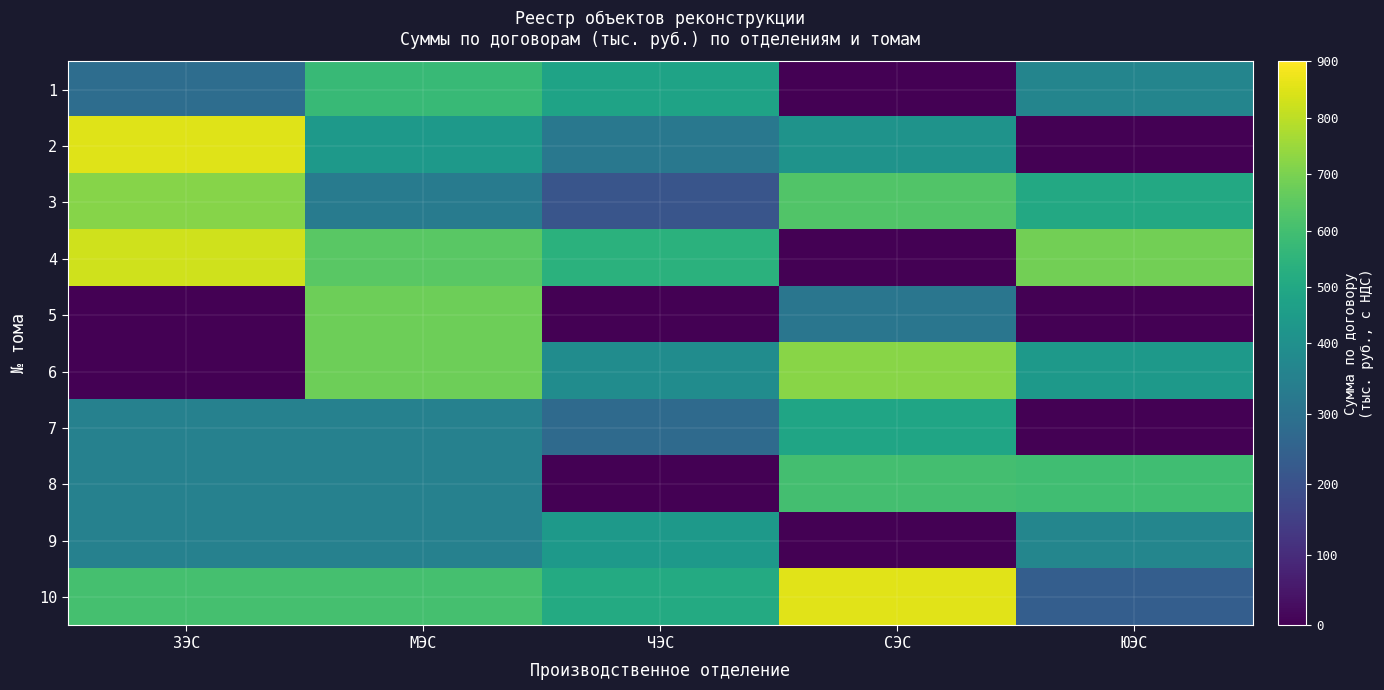

Reading right to left, what are all the values shown in this chart?

1: ЮЭС=364	СЭС=0	ЧЭС=480	МЭС=572	ЗЭС=286
2: ЮЭС=0	СЭС=415	ЧЭС=320	МЭС=441	ЗЭС=852
3: ЮЭС=503	СЭС=628	ЧЭС=210	МЭС=332	ЗЭС=720
4: ЮЭС=688	СЭС=0	ЧЭС=540	МЭС=645	ЗЭС=826
5: ЮЭС=0	СЭС=315	ЧЭС=0	МЭС=680	ЗЭС=0
6: ЮЭС=441	СЭС=722	ЧЭС=390	МЭС=680	ЗЭС=0
7: ЮЭС=0	СЭС=488	ЧЭС=275	МЭС=353	ЗЭС=353
8: ЮЭС=592	СЭС=601	ЧЭС=0	МЭС=353	ЗЭС=353
9: ЮЭС=367	СЭС=0	ЧЭС=440	МЭС=353	ЗЭС=353
10: ЮЭС=240	СЭС=854	ЧЭС=510	МЭС=605	ЗЭС=605